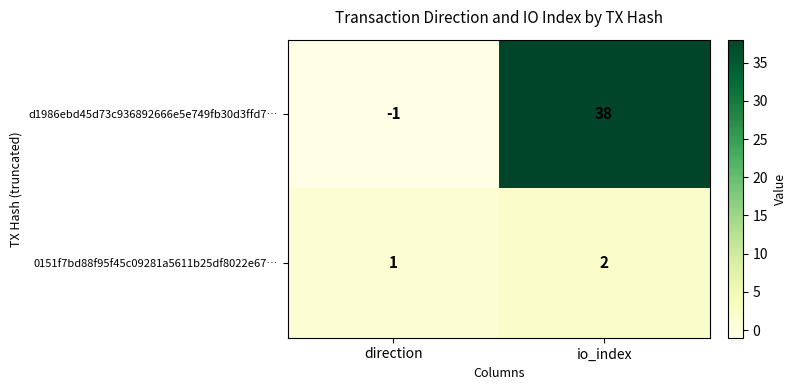

What is the approximate value of d1986ebd45d73c936892666e5e749fb30d3ffd7… at io_index?

38